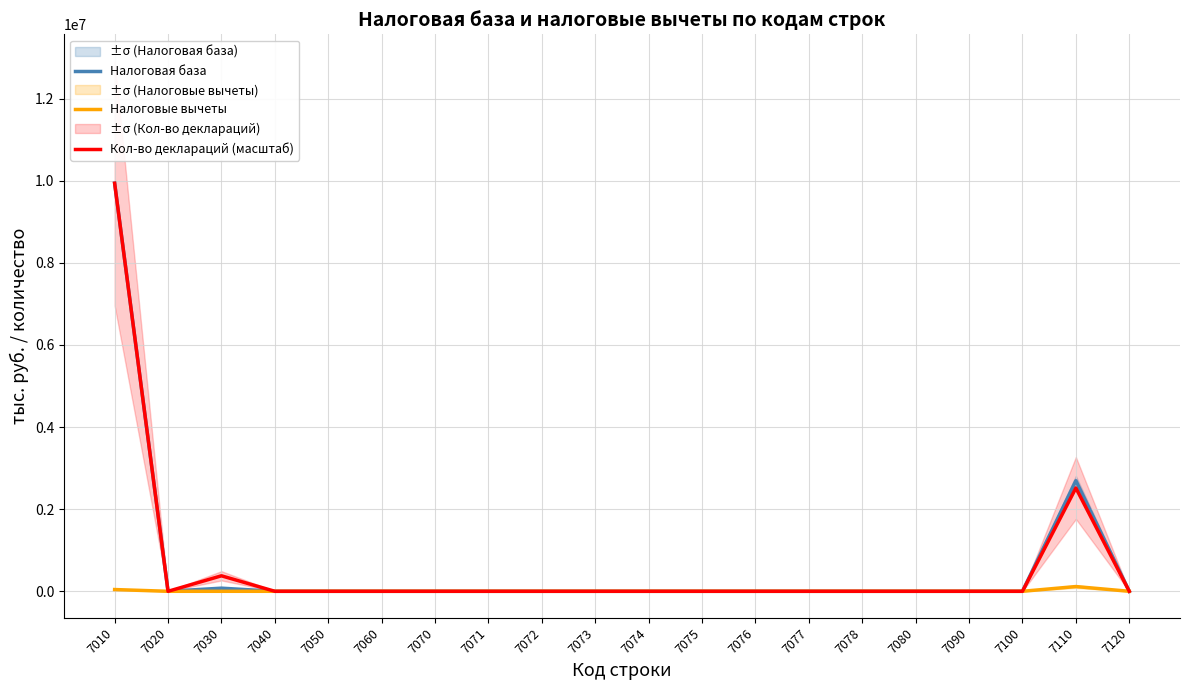

Rank the series by their maximum value, from lowest to highest.

Налоговые вычеты, Налоговая база, Кол-во деклараций (масштаб)